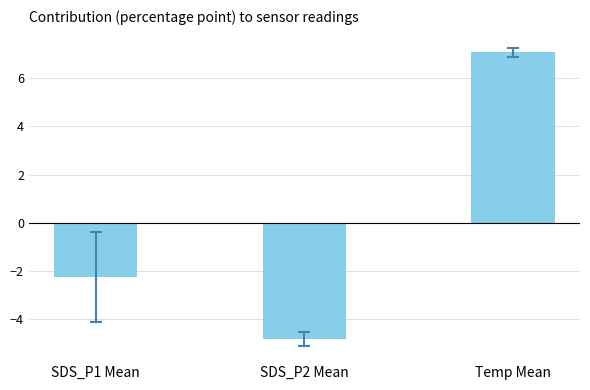

Reading left to right, extract all data points from this chart.

-2.2	-4.8	7.1